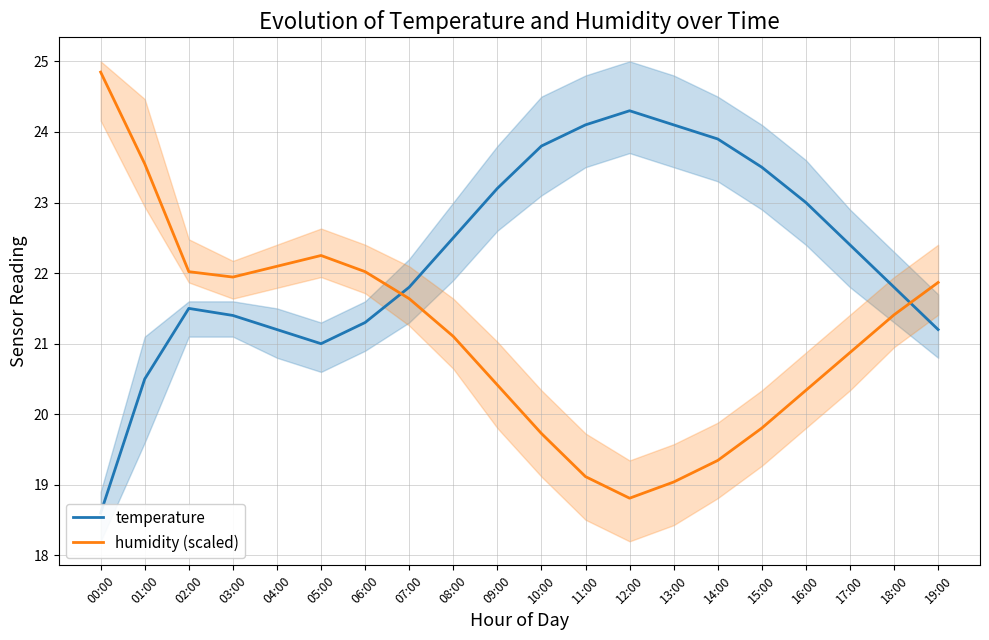

At which label is humidity (scaled) closest to 21?

08:00